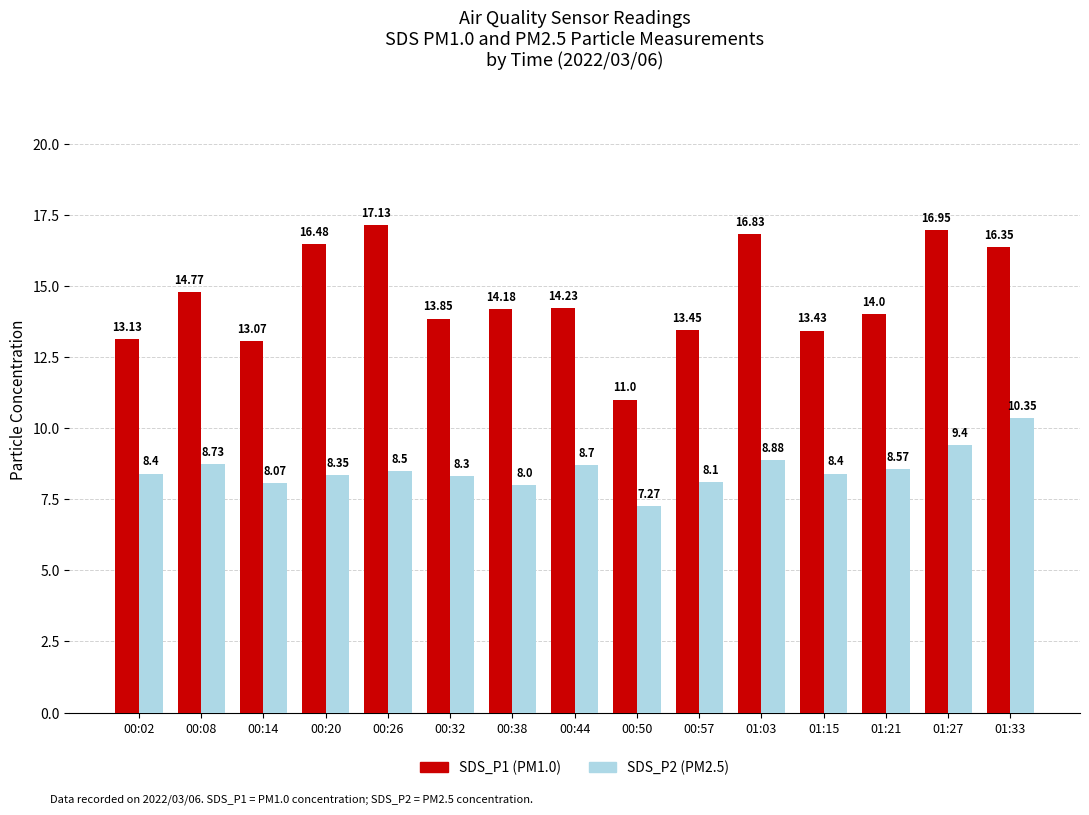

Which series has the largest total across all categories?

SDS_P1 (PM1.0)